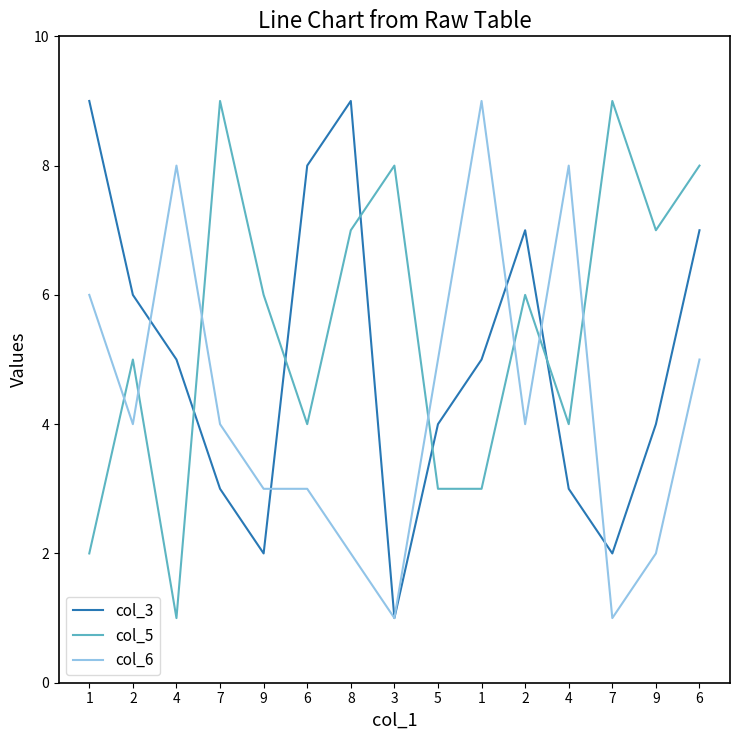

What is the spread (max minus min) of values at 5?

2